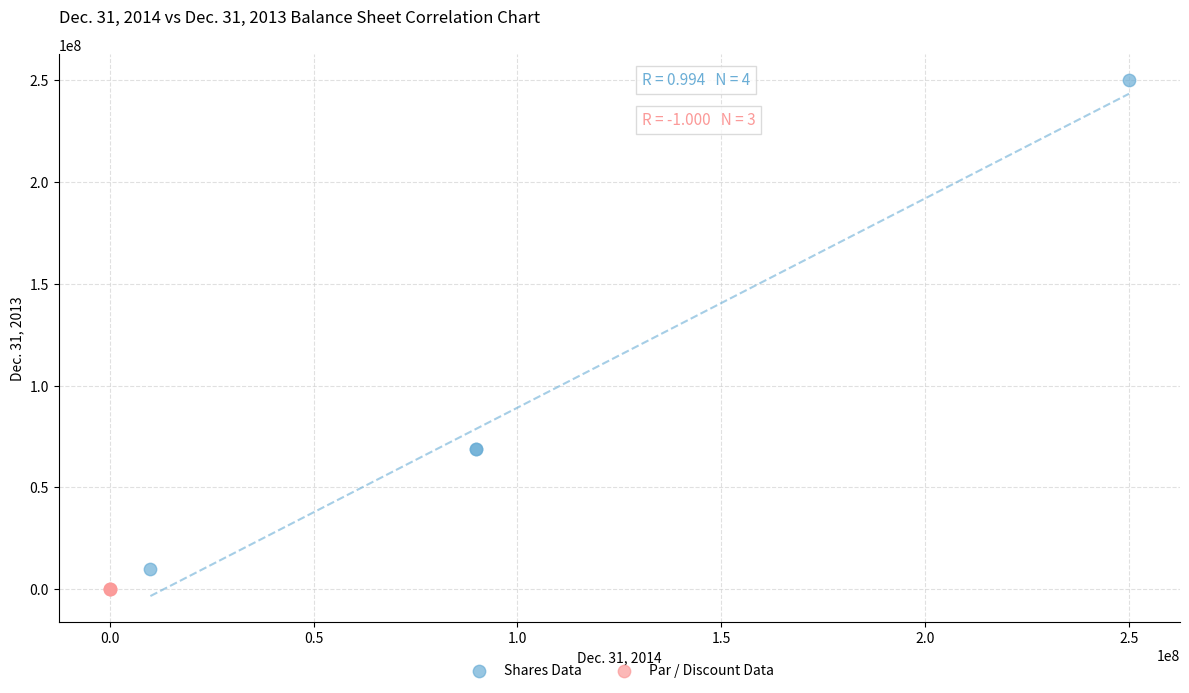

Which series has the widest spread of Y values?

Shares Data